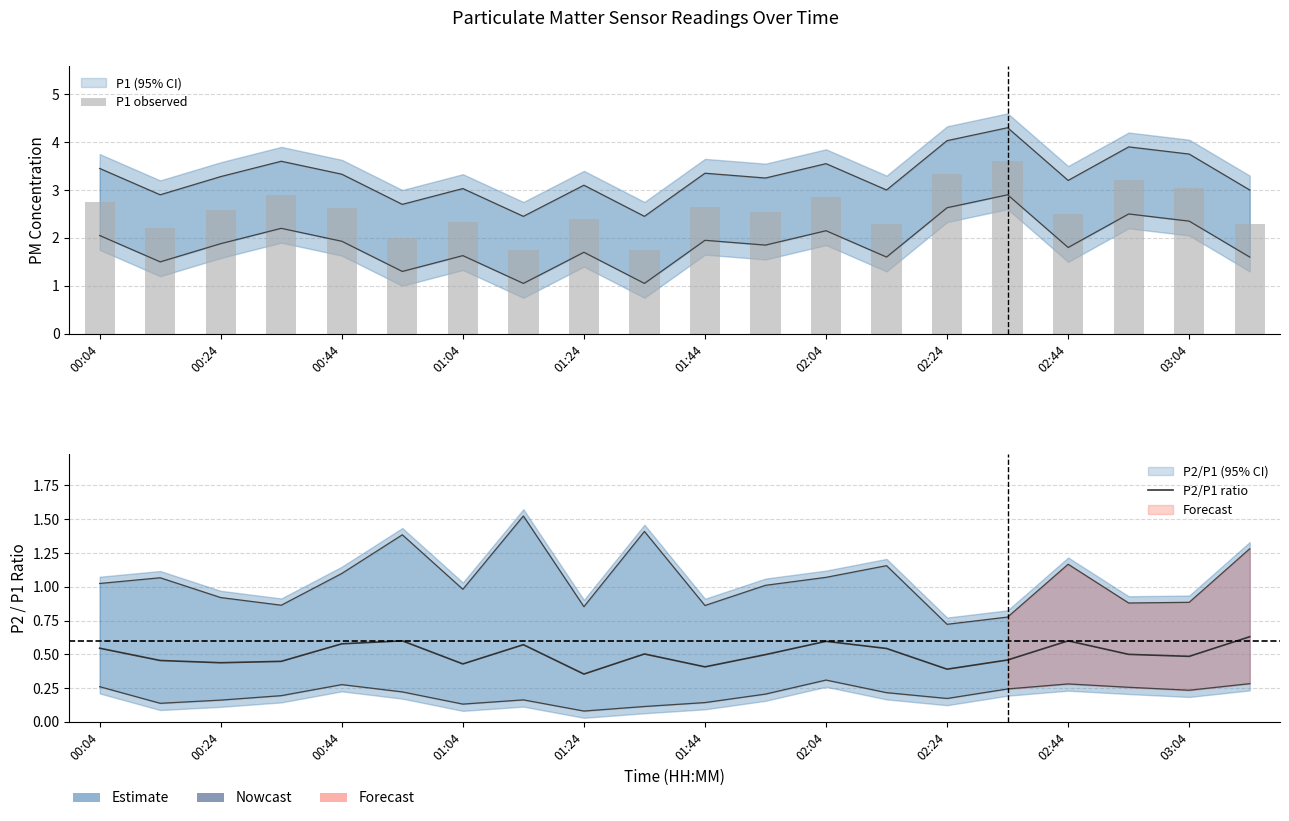

Is it true that P1 observed equals 3.4 at 01:04?

False